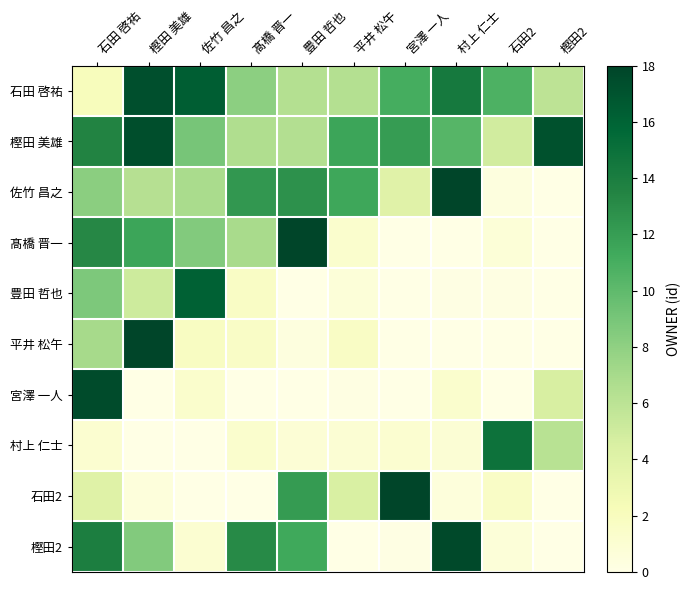

At which category is the sum across all series the highest?

石田 啓祐